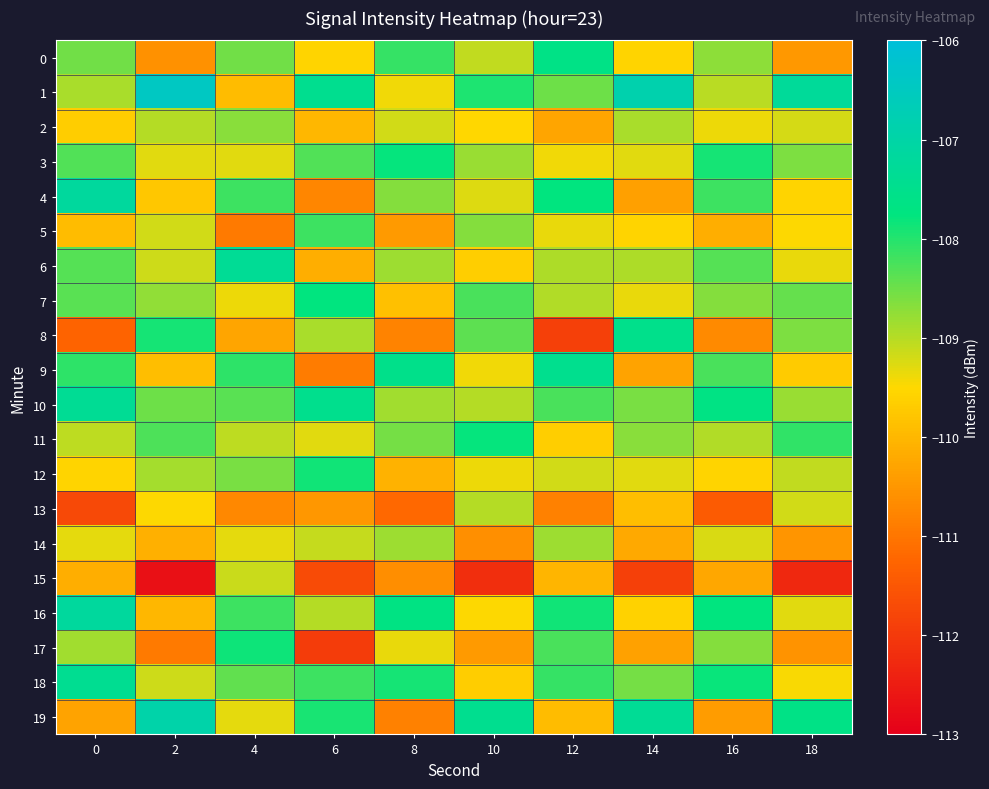

What is the total value across all series at 18?

-2185.6